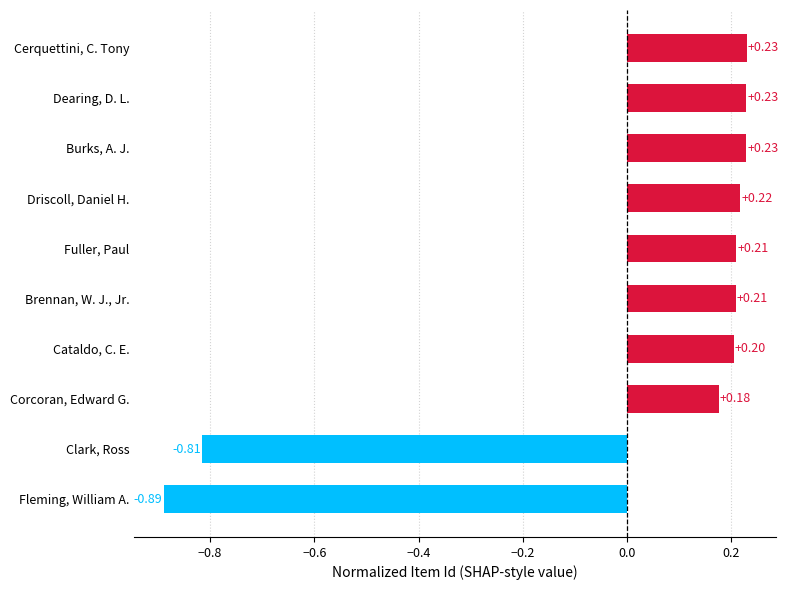

Which label corresponds to the smallest value in the chart?

Fleming, William A.